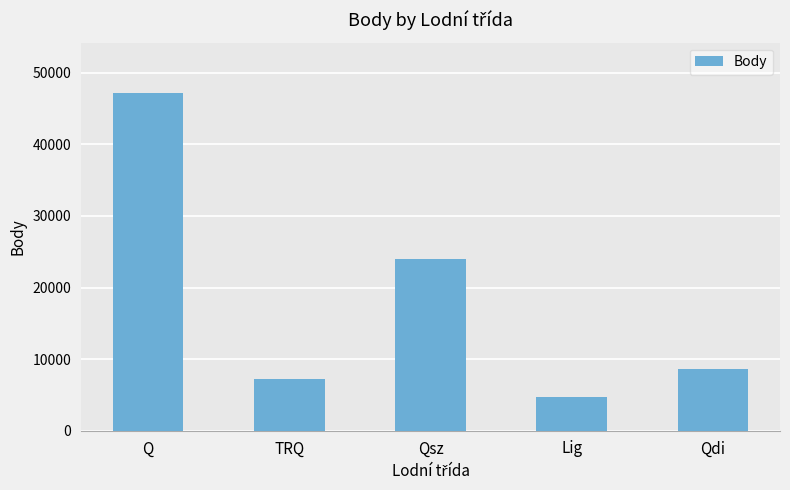

Where is the data nearest to the value 25935?

Qsz